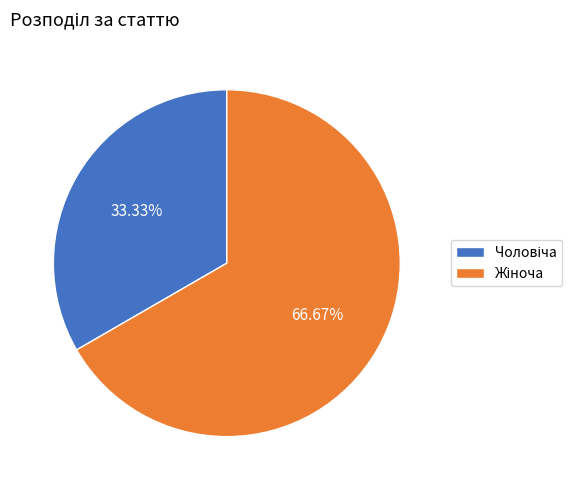

Does any single category account for the majority?

Yes